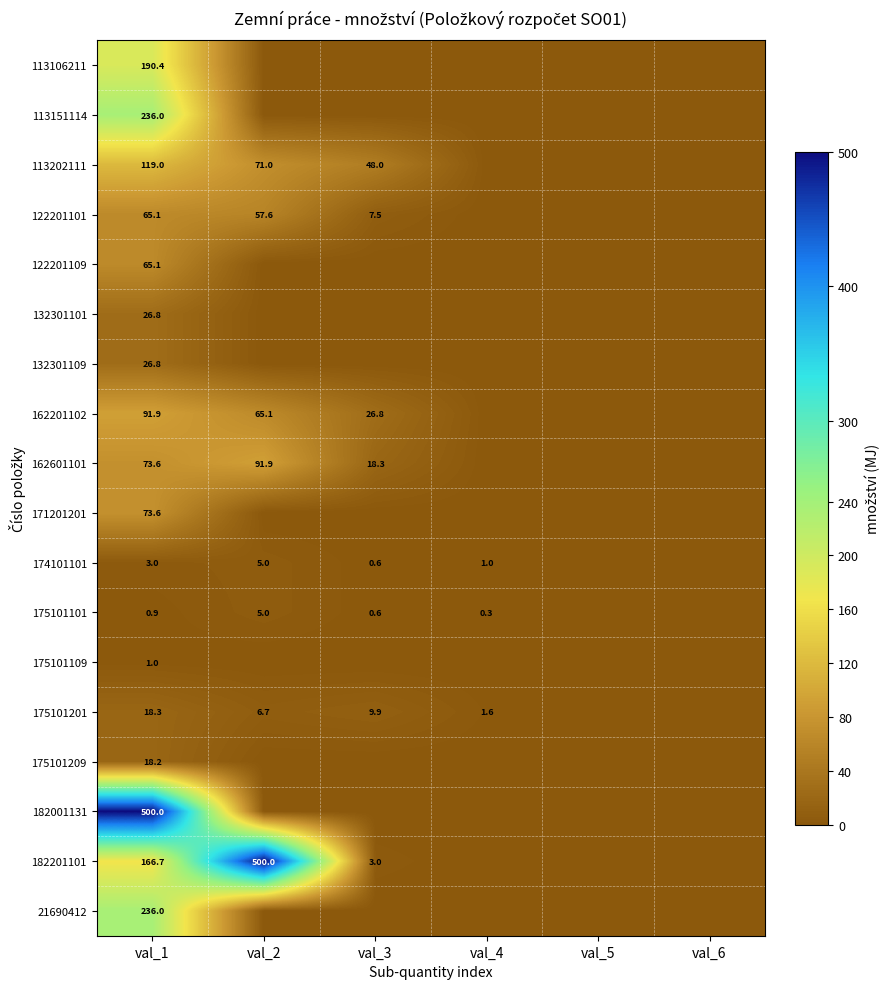

The 162601101 series shows 12.5 at val_3. True or false?

False